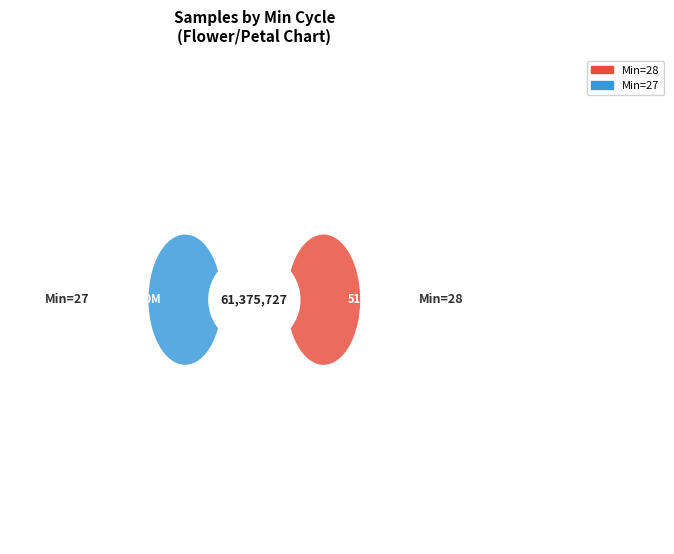

True or false: 00:01 accounts for 15% of the total.

False